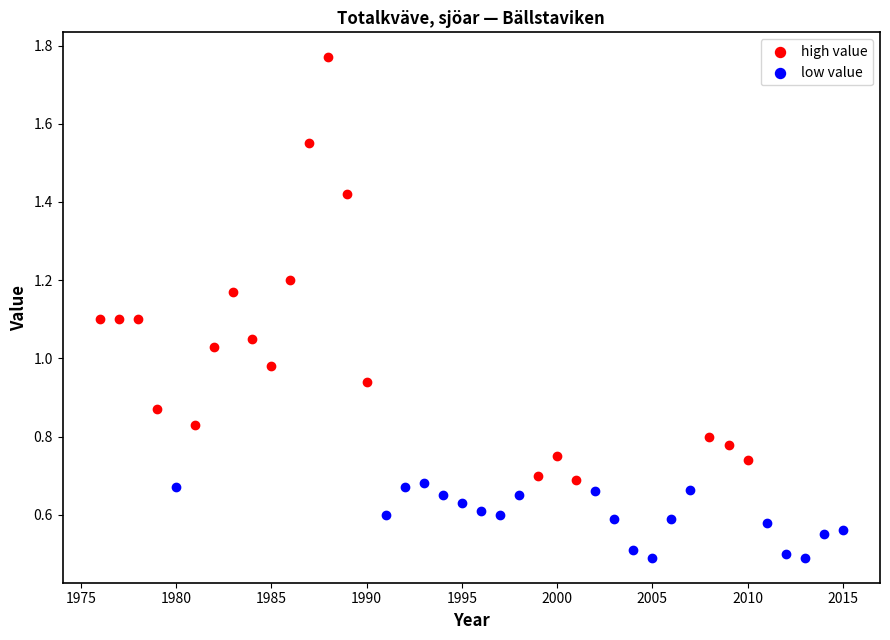

Which series contains the lowest Y value?

low value